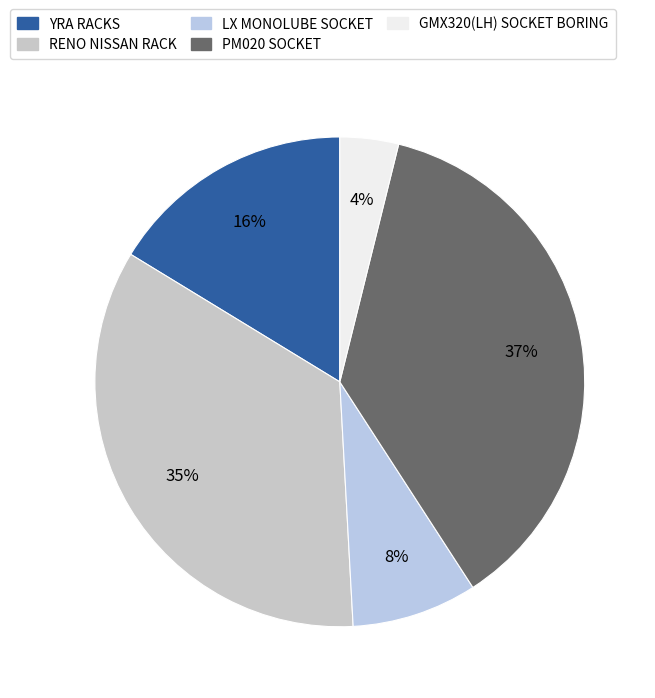

Which slice is the largest?

PM020 SOCKET